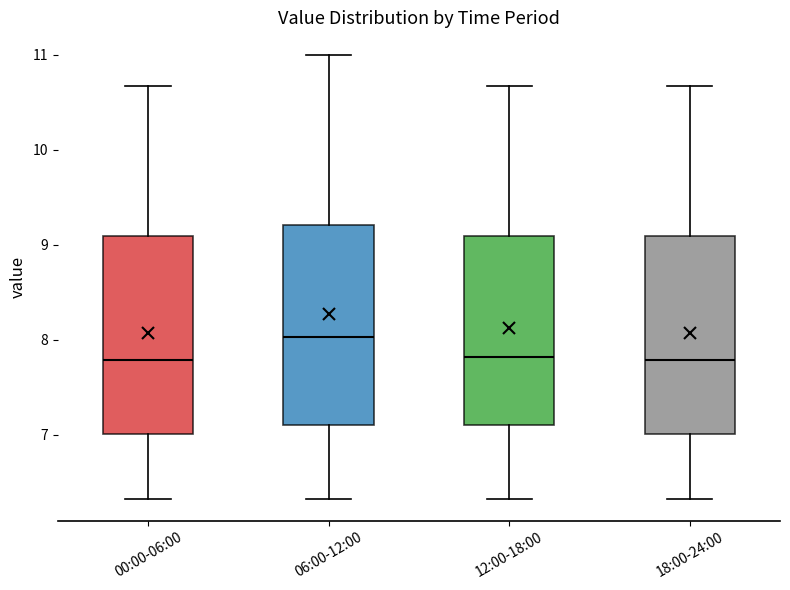

Reading left to right, read every box against the y-axis: the position of its median line, the range the box covers, and the ends of its whiskers. The values are not printed on the chart, so give them approximately, as read against the axis.

00:00-06:00: median 7.8, box 7.0 to 9.1, whiskers 6.3 to 10.7
06:00-12:00: median 8.0, box 7.1 to 9.2, whiskers 6.3 to 11.0
12:00-18:00: median 7.8, box 7.1 to 9.1, whiskers 6.3 to 10.7
18:00-24:00: median 7.8, box 7.0 to 9.1, whiskers 6.3 to 10.7